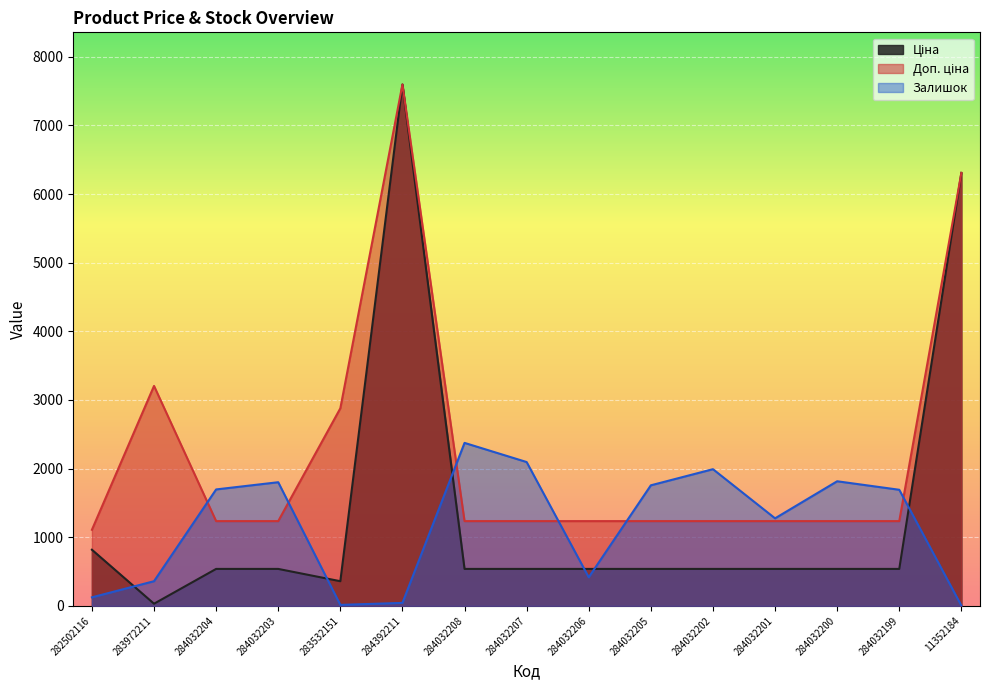

Count the number of categories in the chart.

15